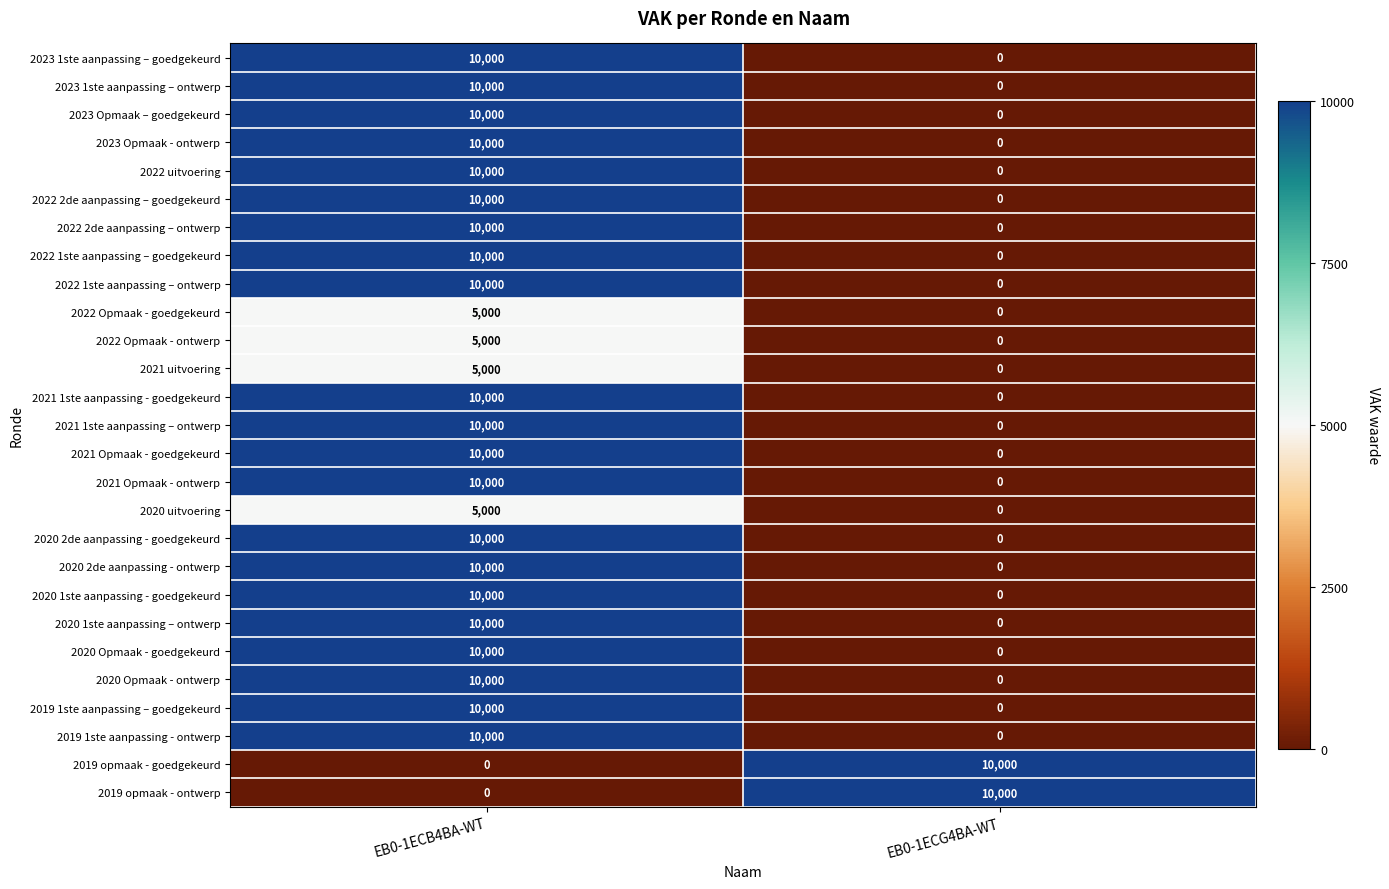

List the labels in order of 2020 Opmaak - goedgekeurd value, largest first.

EB0-1ECB4BA-WT, EB0-1ECG4BA-WT